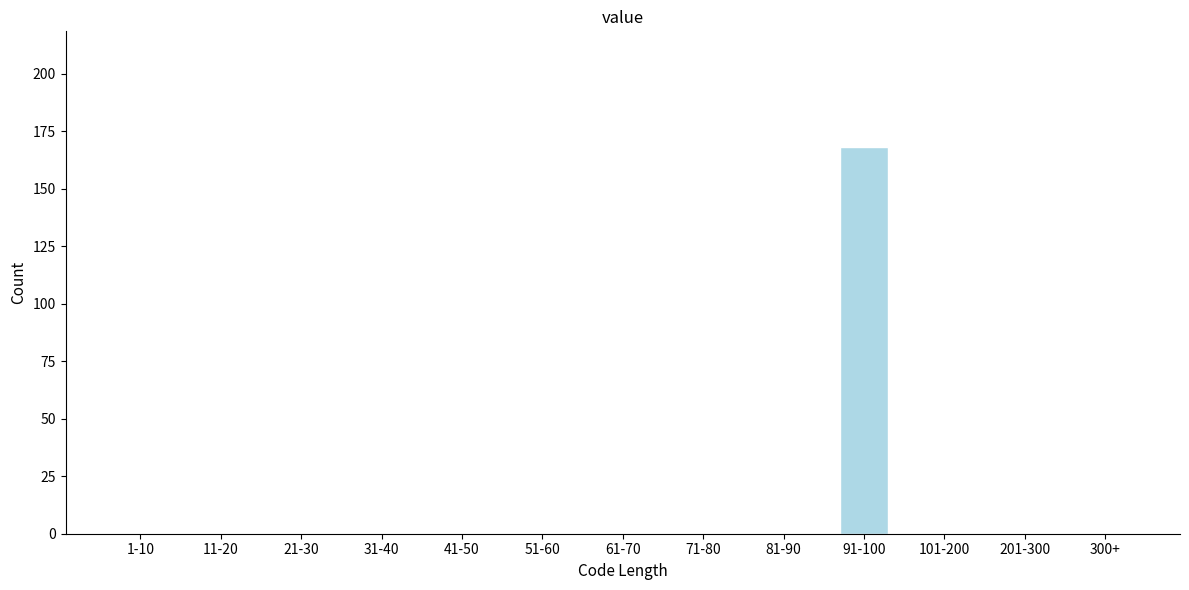

Reading left to right, extract all data points from this chart.

1-10=0	11-20=0	21-30=0	31-40=0	41-50=0	51-60=0	61-70=0	71-80=0	81-90=0	91-100=168	101-200=0	201-300=0	300+=0